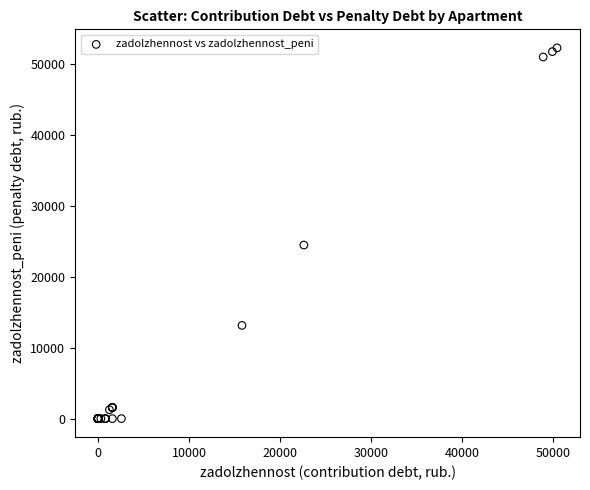

What Y value in the scatter plot is closest to 26149?

24485.9